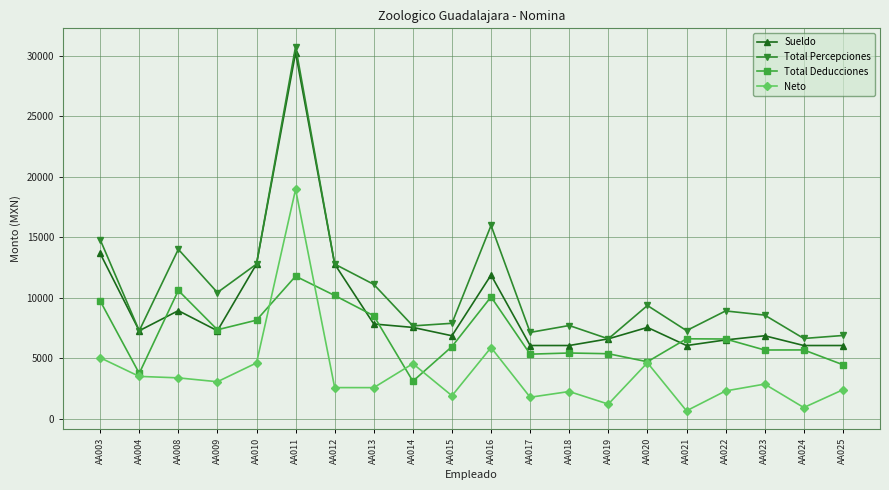

True or false: Total Deducciones and Total Percepciones intersect in this chart.

False